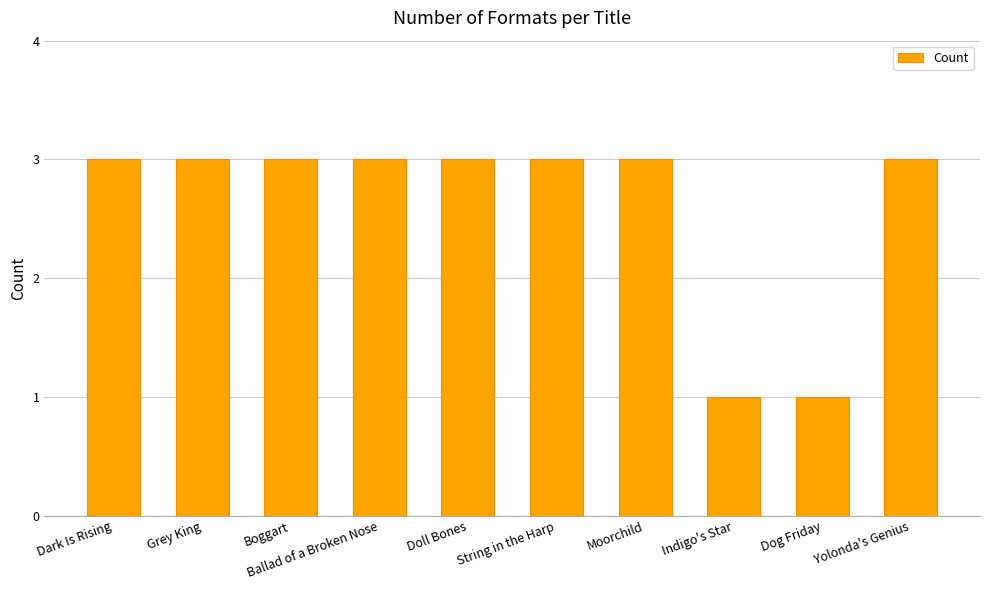

What is the difference between the maximum and minimum values?

2